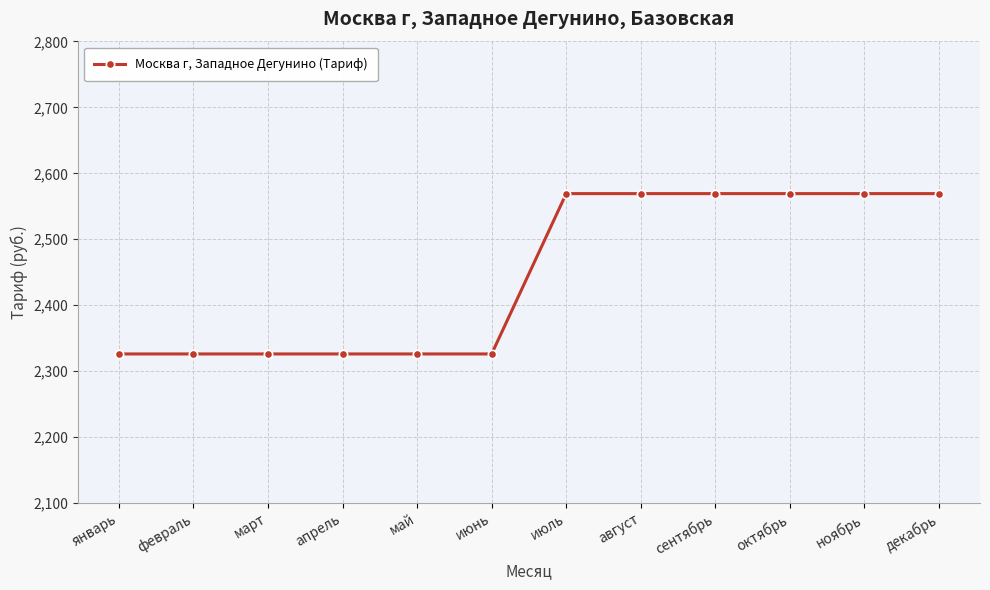

What is the average value?

2447.5